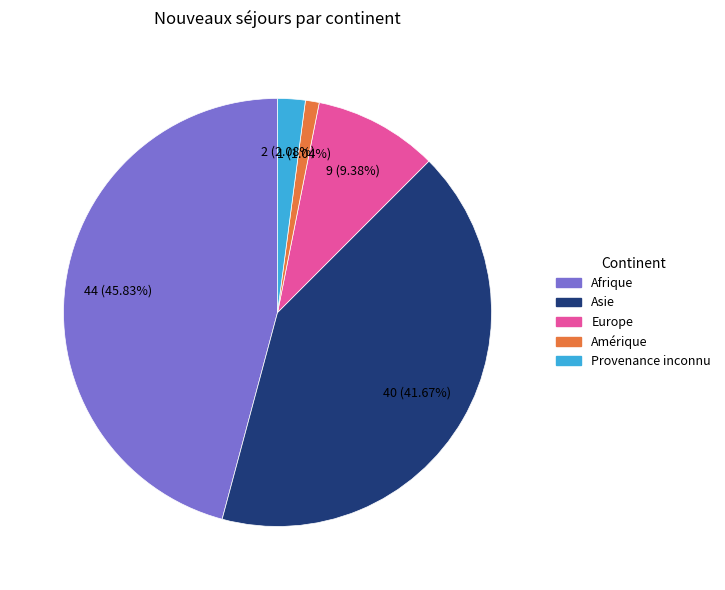

Is there any slice that represents more than half of the pie?

No